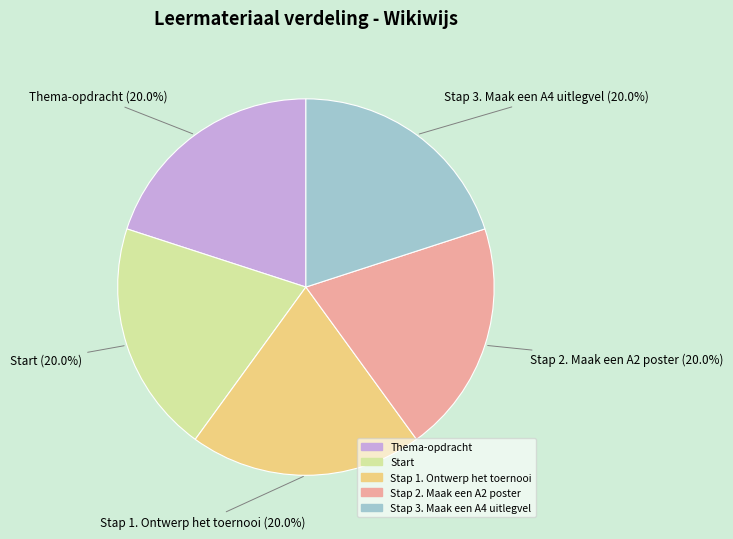

How many segments does this pie chart have?

5